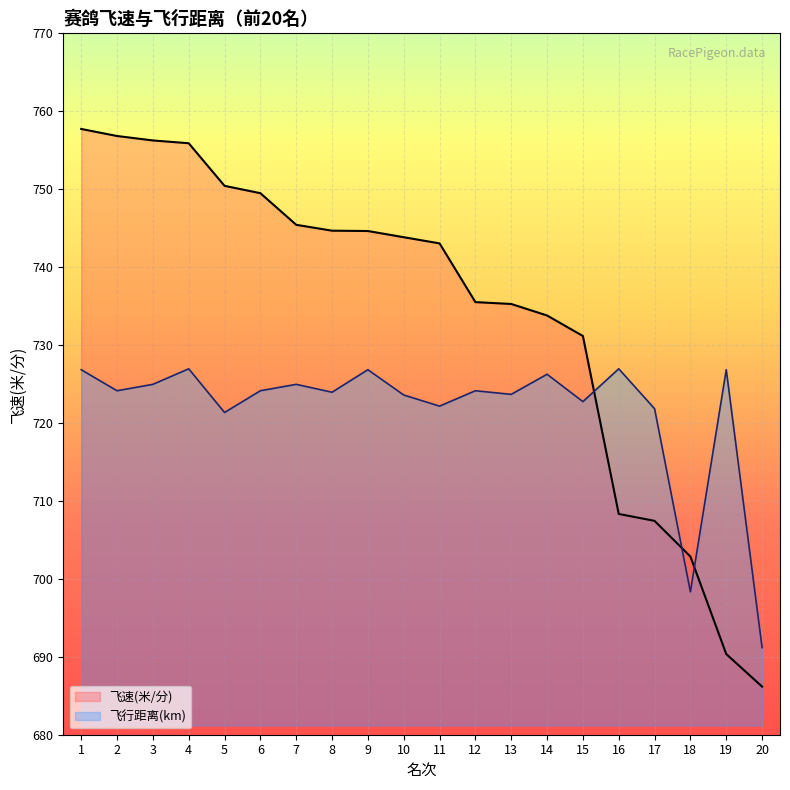

At how many categories does at least one series exceed 719?

18